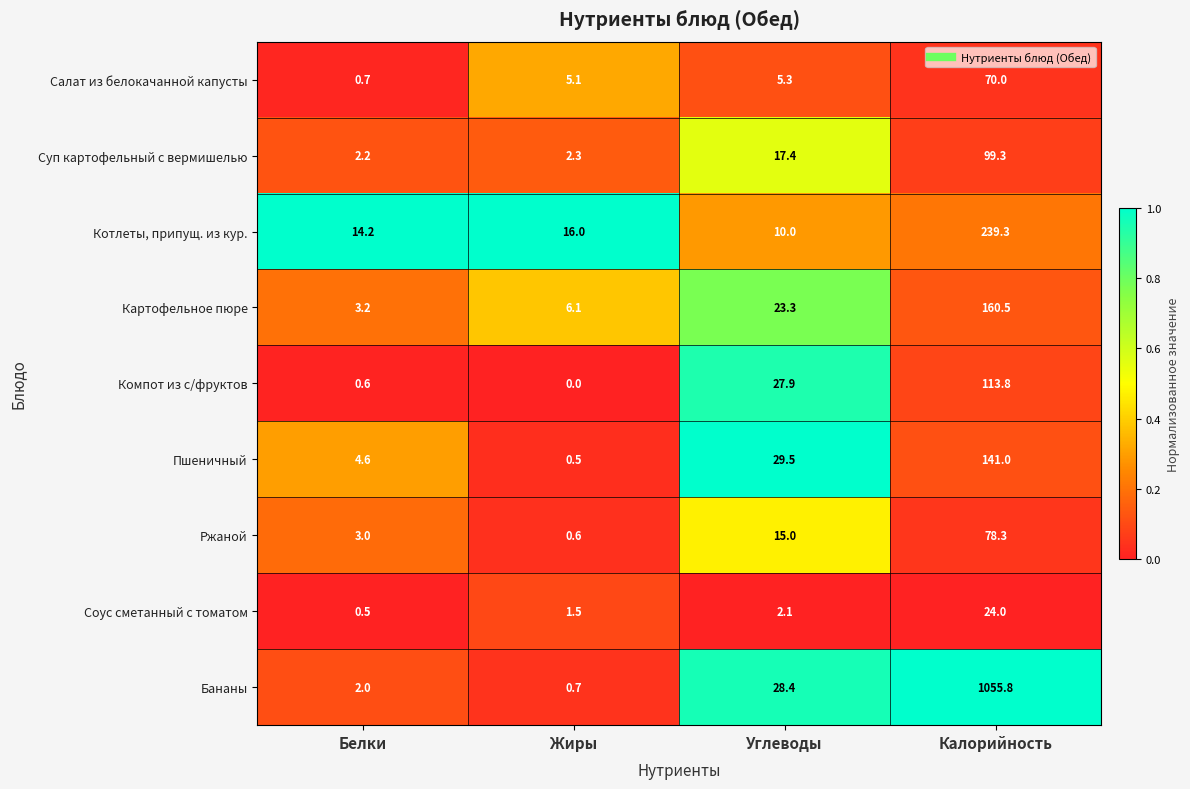

Which series has the largest total across all categories?

Бананы